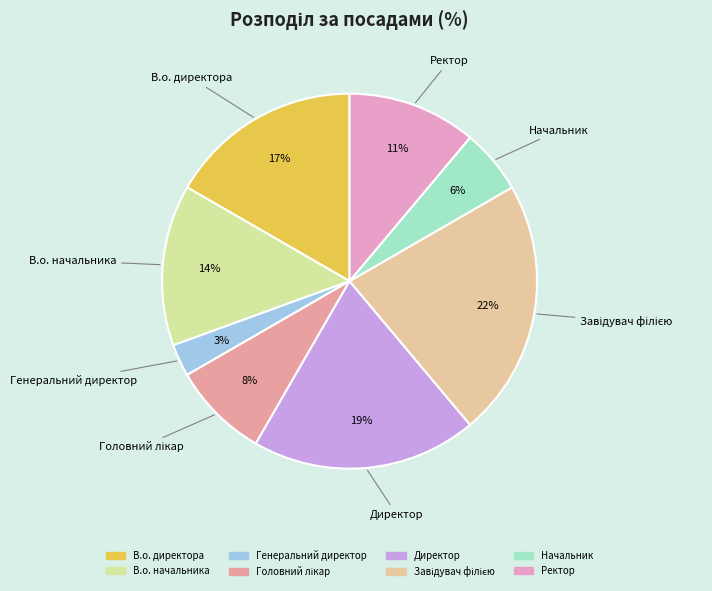

Is there any slice that represents more than half of the pie?

No